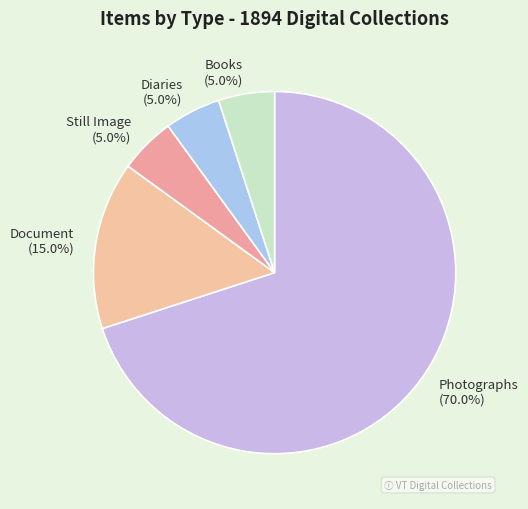

What is the total percentage of Books and Photographs?

75.0%